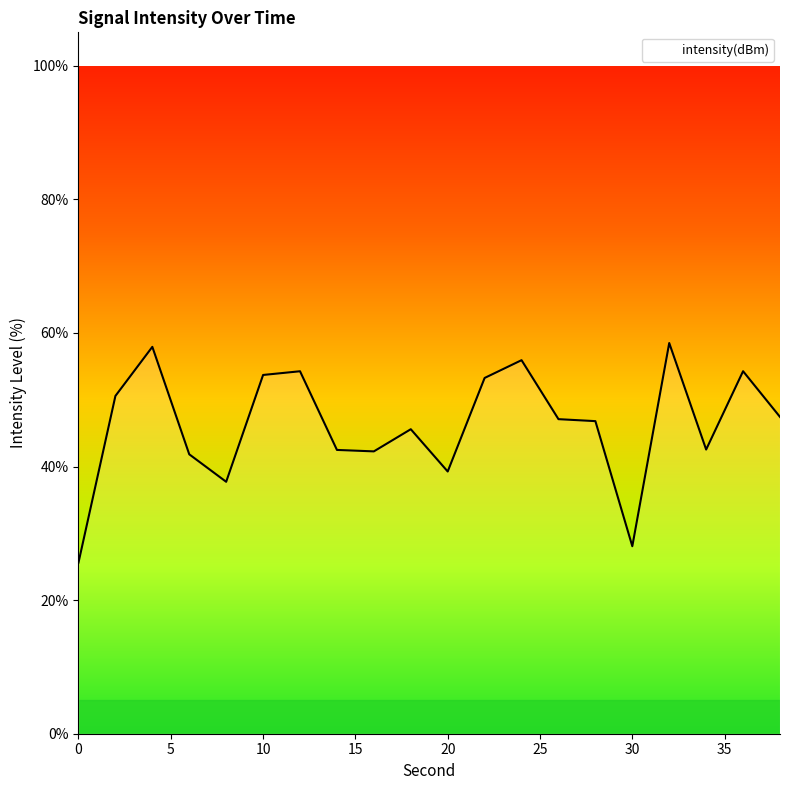

What is the smallest value displayed?

25.6